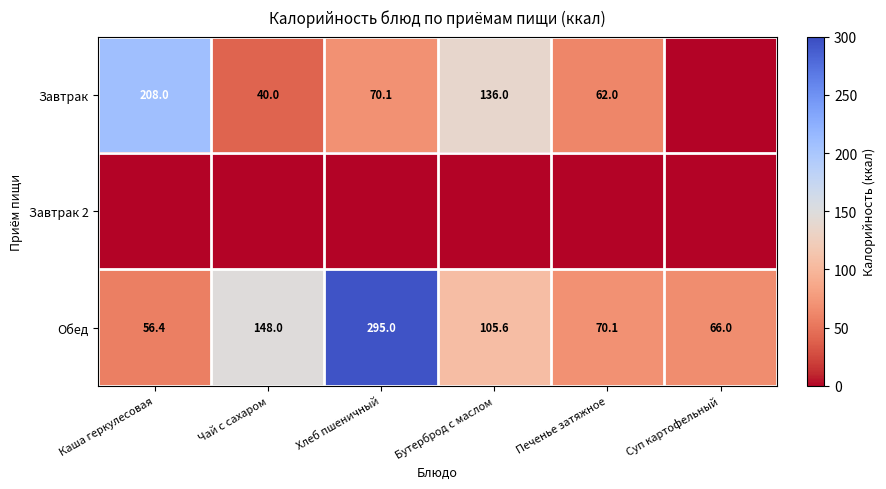

At which label does Обед first exceed 105?

Чай с сахаром